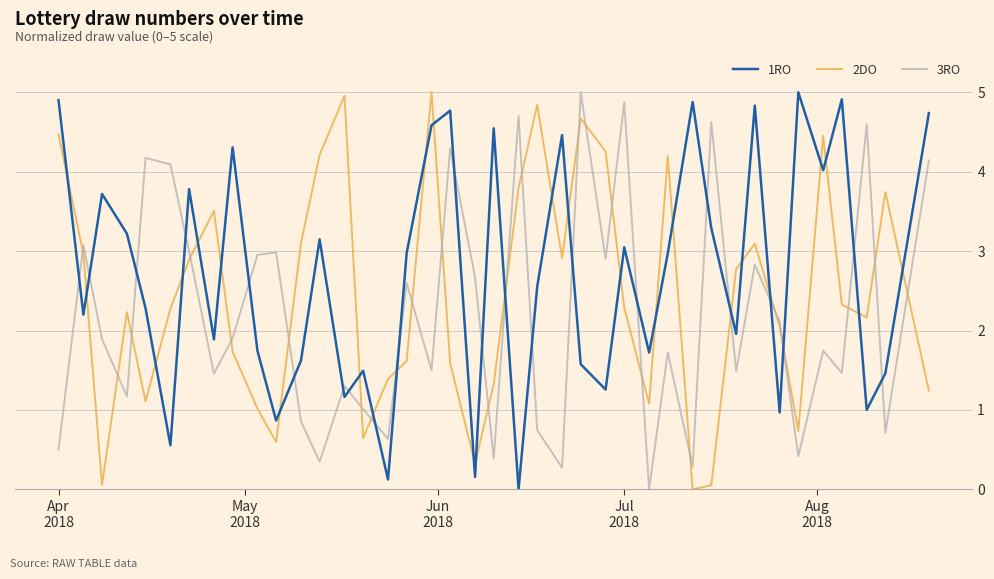

How many intersections are there between 3RO and 2DO?

25